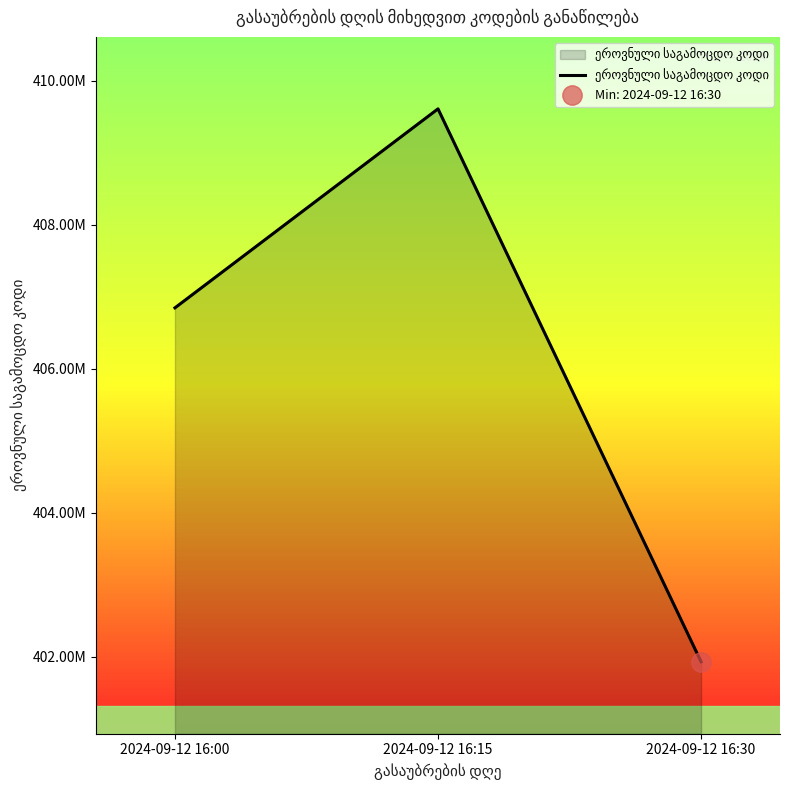

The chart shows a value of 409610855 at 2024-09-12 16:15. True or false?

True